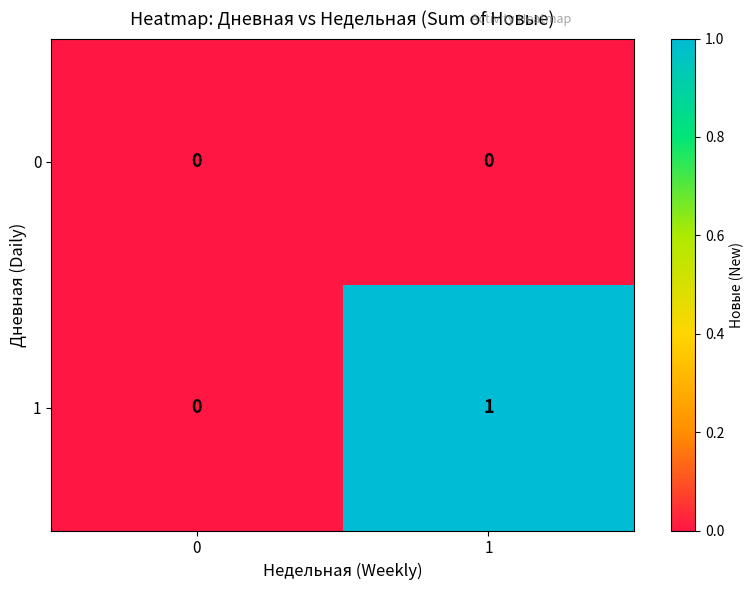

List the series in order of their peak value, lowest first.

0, 1